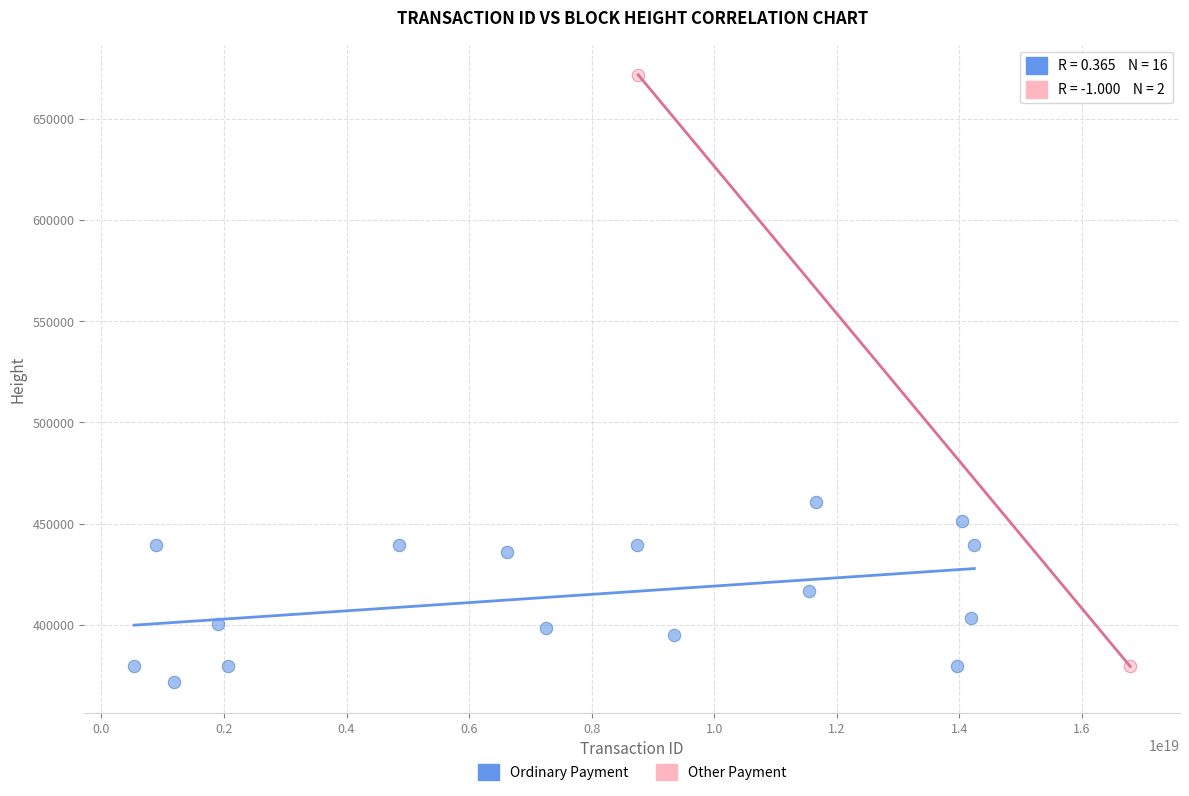

What are all the series names shown in the legend?

Ordinary Payment, Other Payment